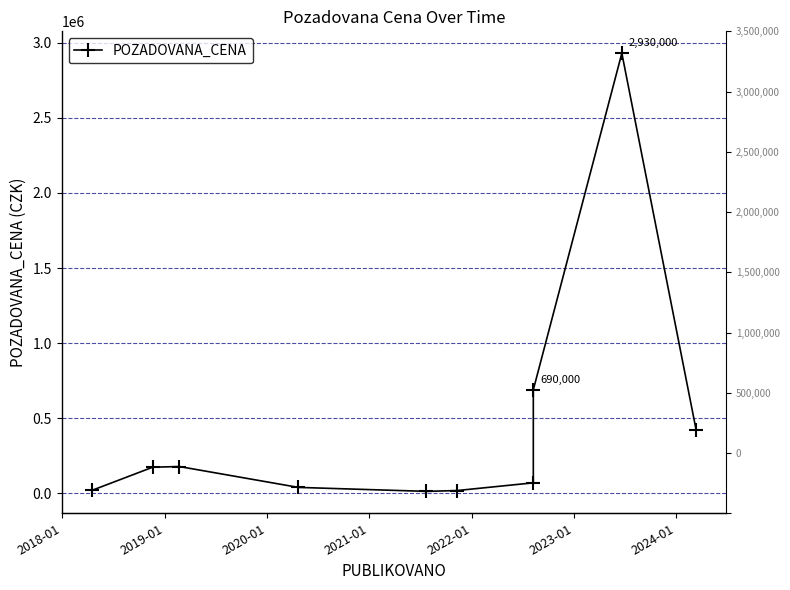

Between 2018-01 and 2019-01, which is larger?

2019-01